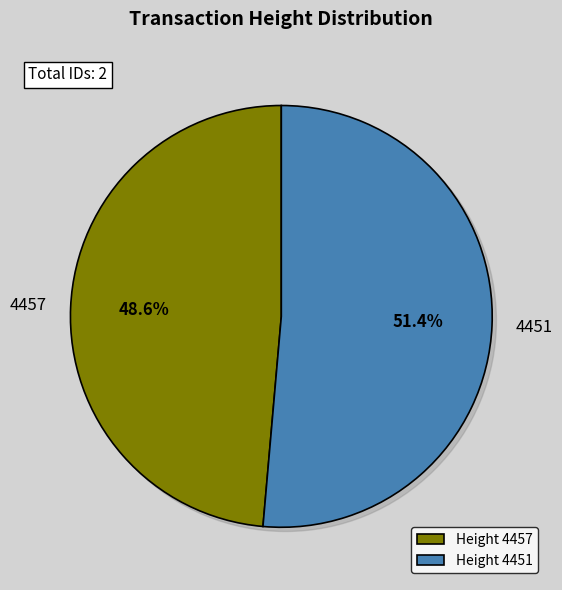

Is there any slice that represents more than half of the pie?

Yes